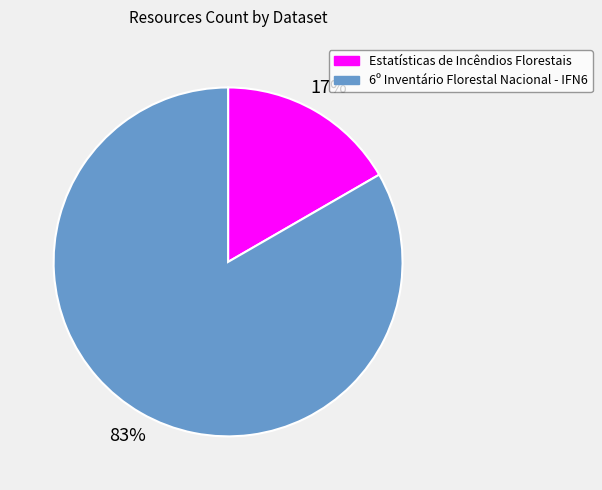

Is the sum of Estatísticas de Incêndios Florestais and 6º Inventário Florestal Nacional - IFN6 greater than half?

Yes